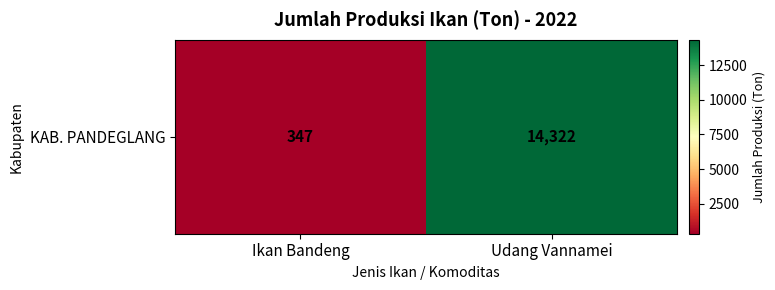

Reading left to right, transcribe all the data shown in this chart.

347	14322